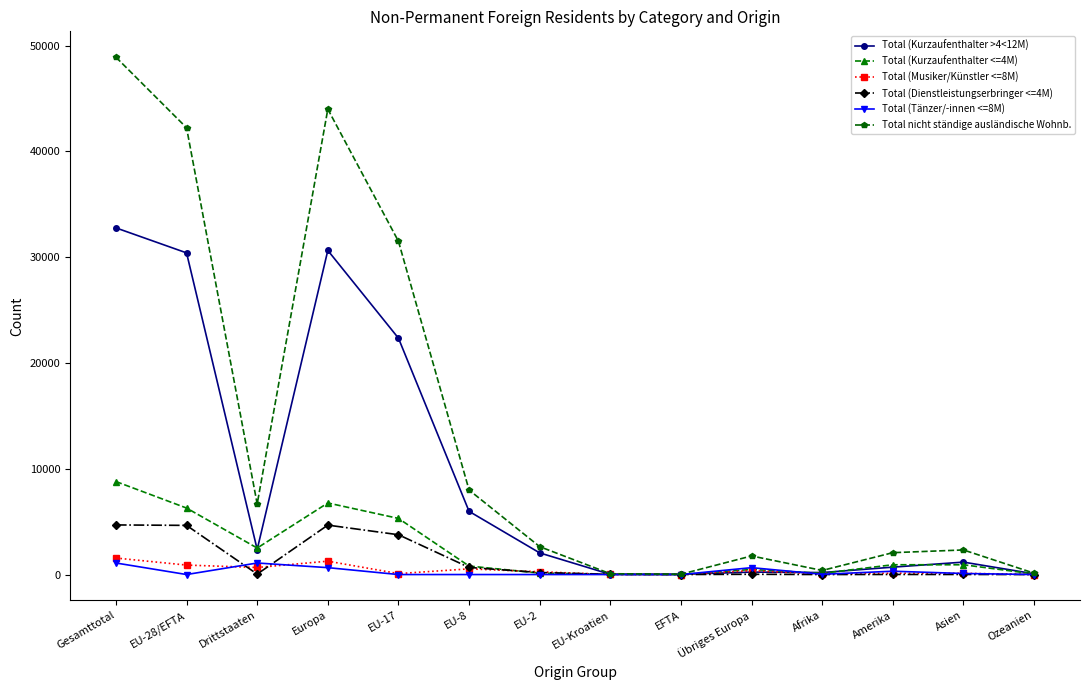

What is the total value across all series at EU-Kroatien?

152